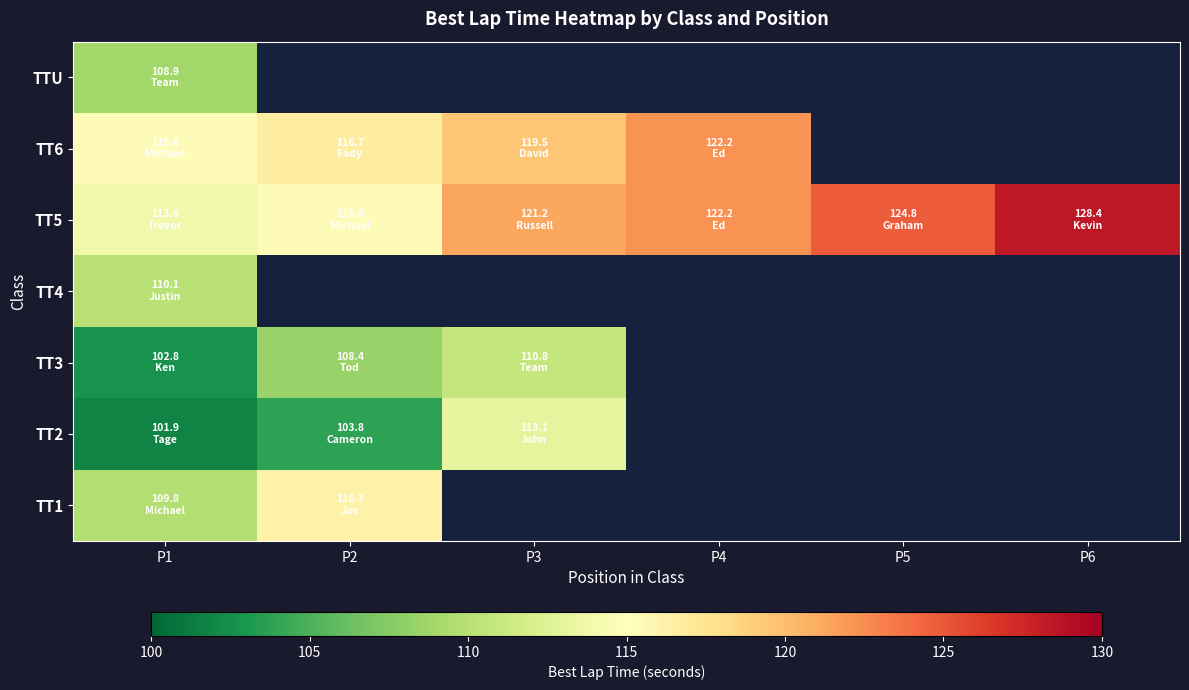

At which label is TTU closest to 108?

P1